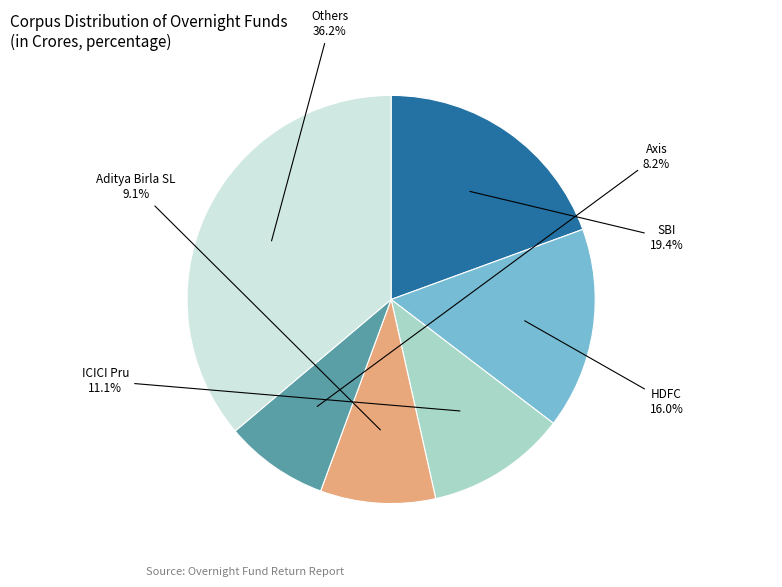

Approximately how many times larger is the value at Axis compared to ICICI Pru?

0.7